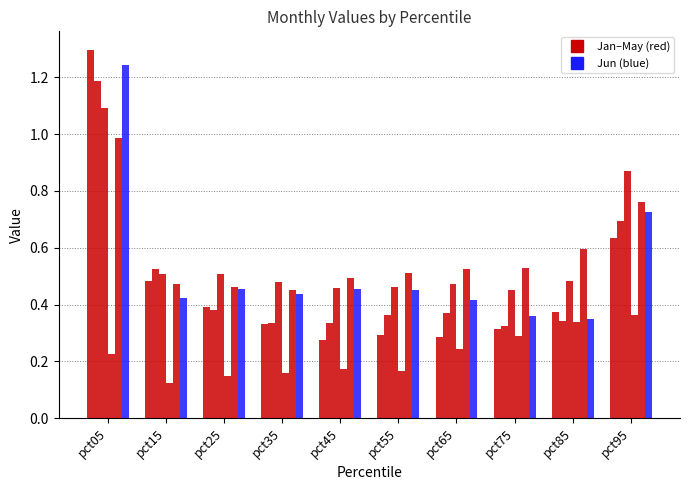

What is the spread (max minus min) of values at pct05?

1.1